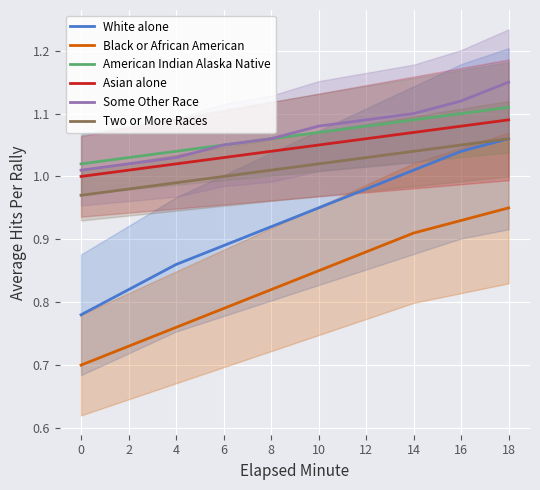

Reading left to right, what are all the values shown in this chart?

White alone: 0.8	0.8	0.9	0.9	0.9	0.9	1.0	1.0	1.0	1.1
Black or African American: 0.7	0.7	0.8	0.8	0.8	0.8	0.9	0.9	0.9	0.9
American Indian Alaska Native: 1.0	1.0	1.0	1.1	1.1	1.1	1.1	1.1	1.1	1.1
Asian alone: 1.0	1.0	1.0	1.0	1.0	1.1	1.1	1.1	1.1	1.1
Some Other Race: 1.0	1.0	1.0	1.1	1.1	1.1	1.1	1.1	1.1	1.1
Two or More Races: 1.0	1.0	1.0	1.0	1.0	1.0	1.0	1.0	1.1	1.1